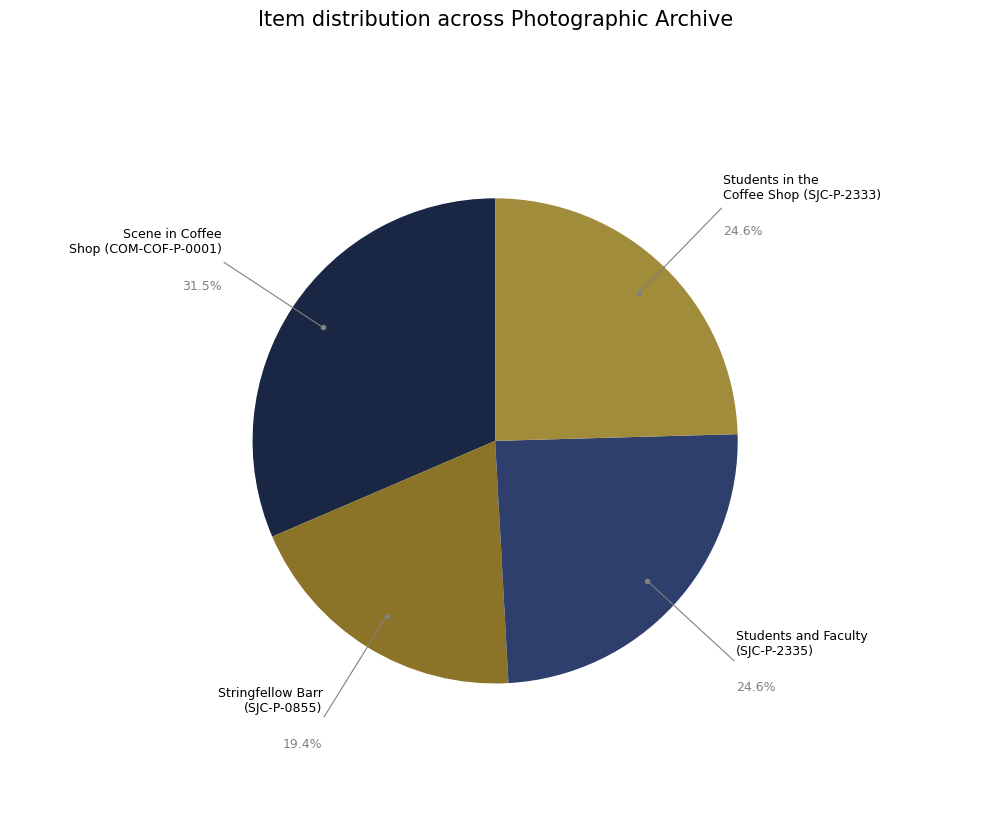

How many slices are in this pie chart?

4